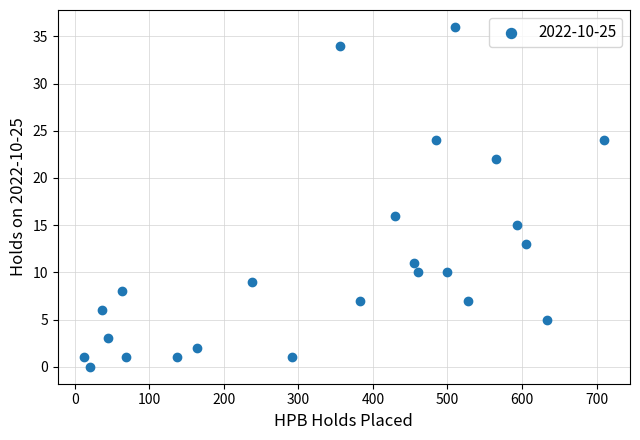

What is the range of X values (max minus min)?

698